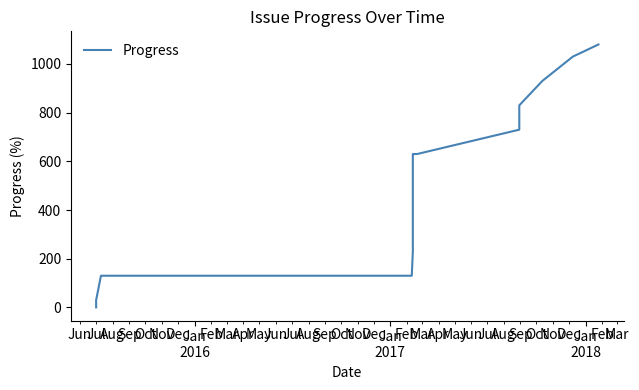

How many lines are shown in the chart?

1